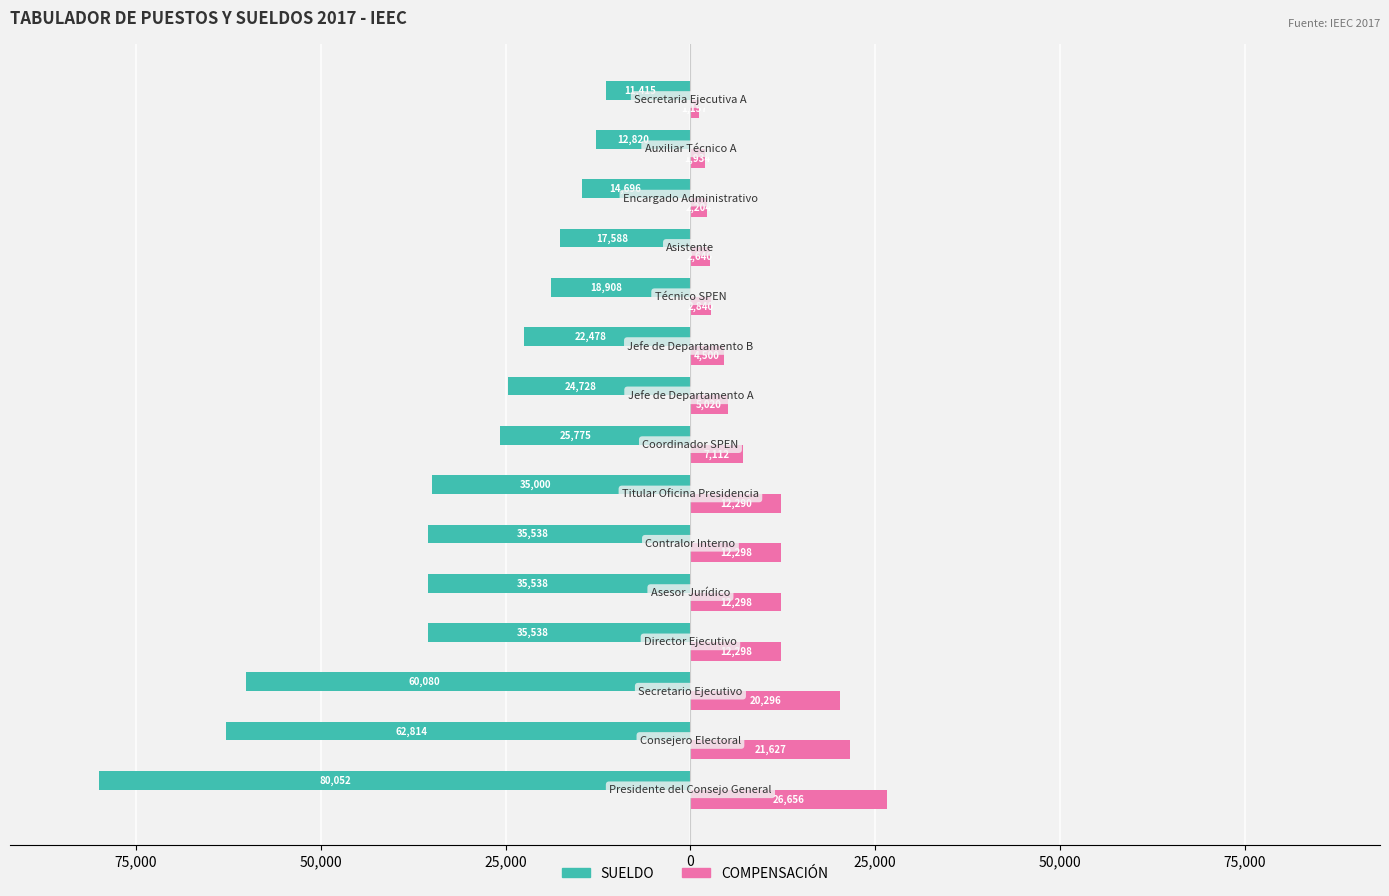

What are all the series names shown in the legend?

SUELDO, COMPENSACIÓN